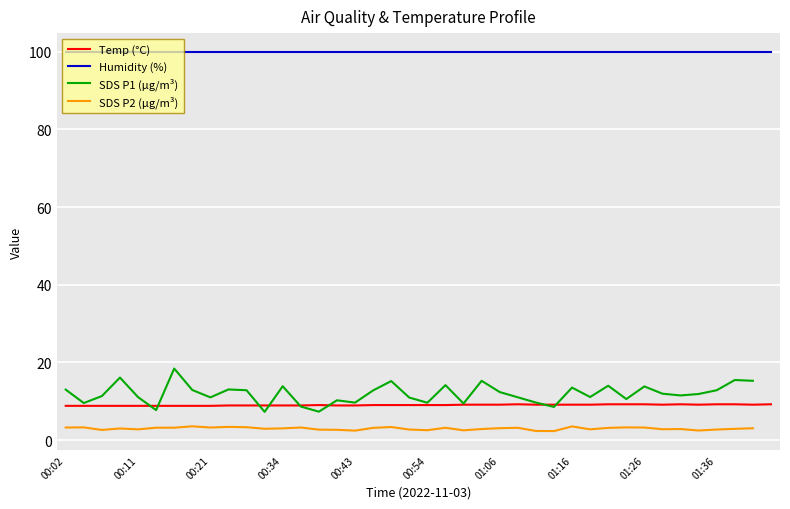

How many values in the SDS P1 (µg/m³) series are below 11?

14